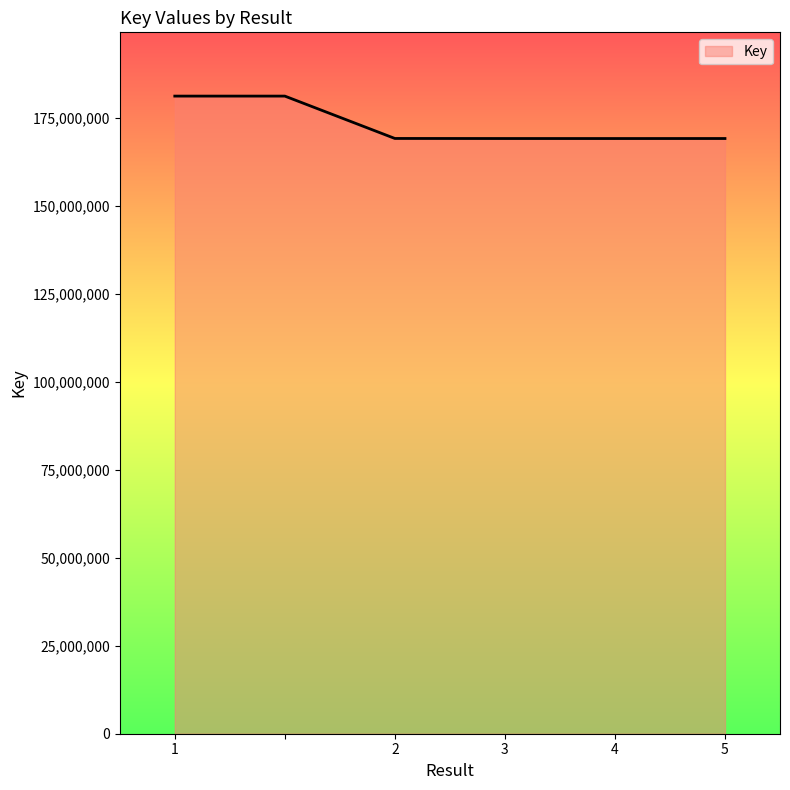

What is the difference between the maximum and minimum values?

12058180